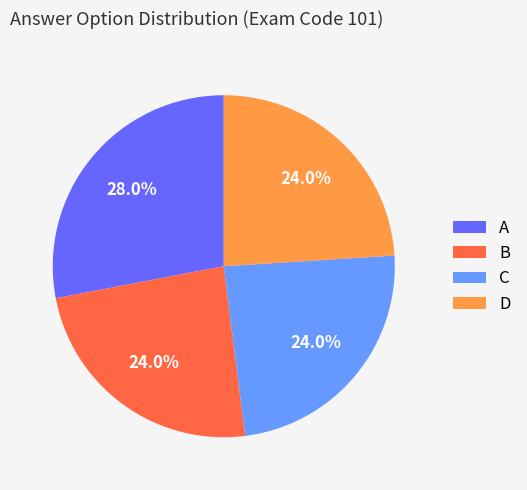

To the nearest percent, what is the difference between the B and C slice percentages?

0%